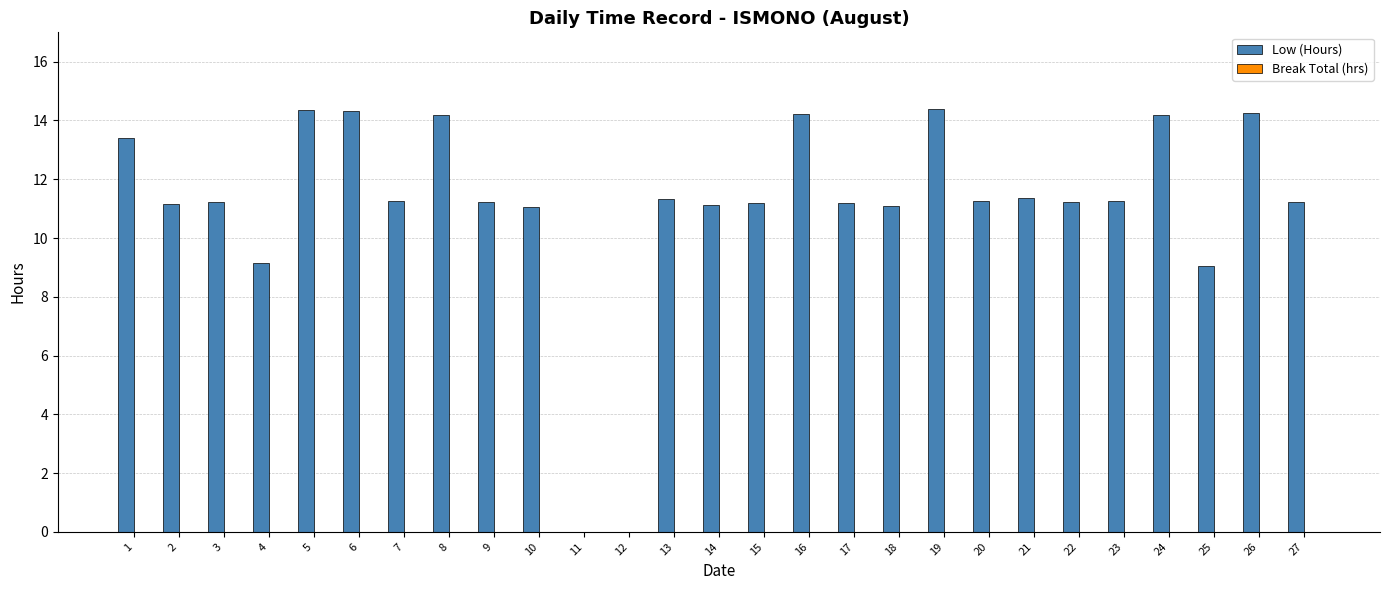

The chart shows a value of 17.8 at 15. True or false?

False